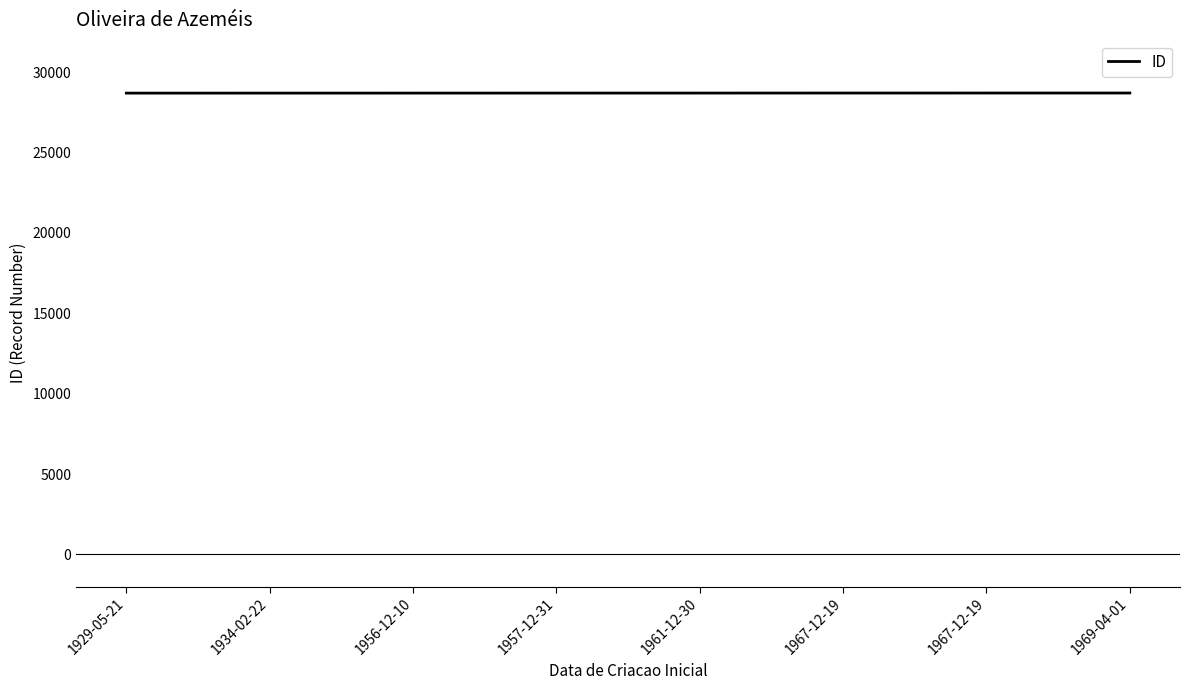

What is the minimum value shown in the chart?

28689